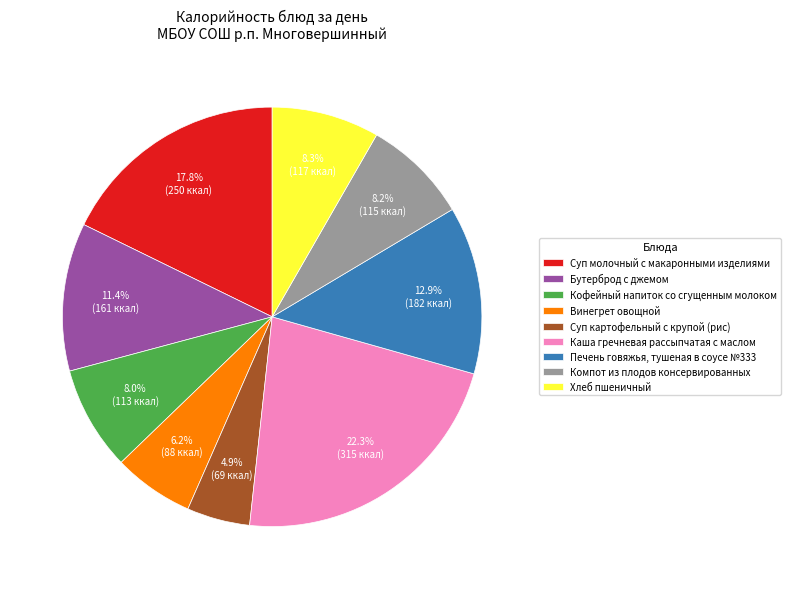

Is it true that Кофейный напиток со сгущенным молоком is 19% of the pie?

False